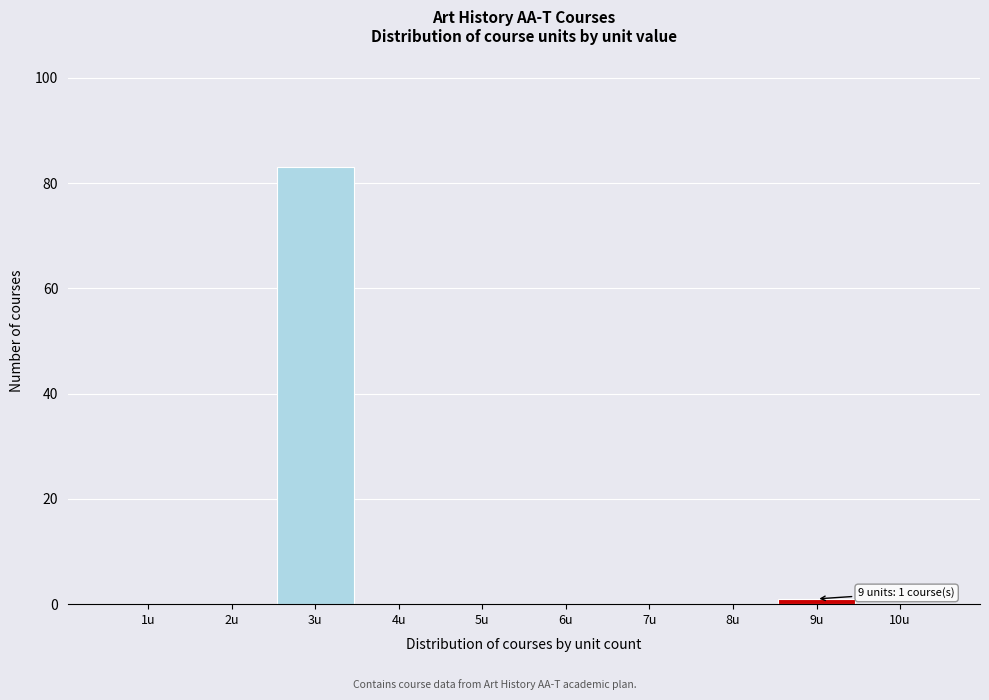

Which range on the x-axis has the tallest bar?

2.5 to 3.5